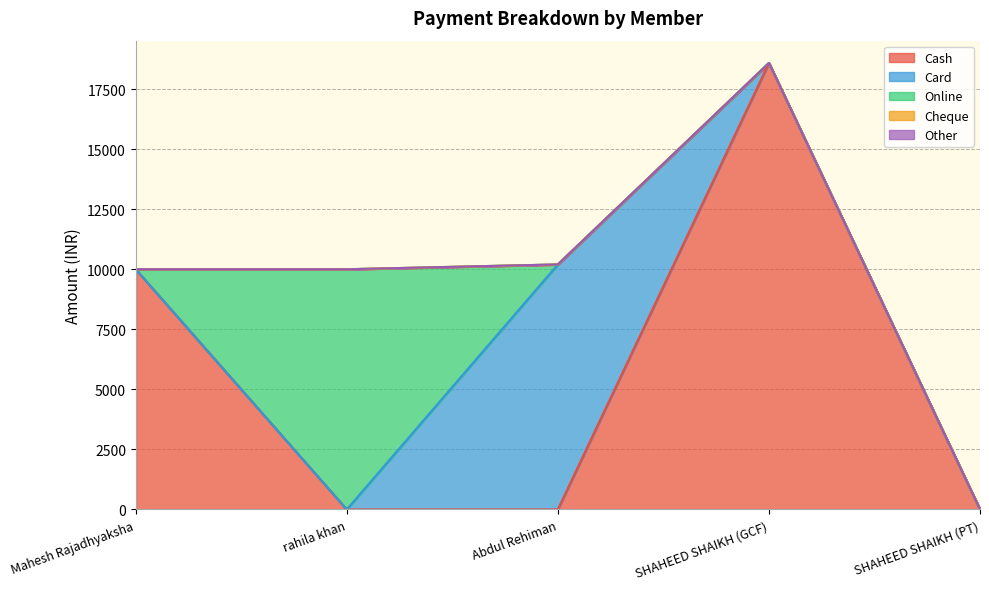

Which series changed the most between SHAHEED SHAIKH (GCF) and SHAHEED SHAIKH (PT)?

Cash